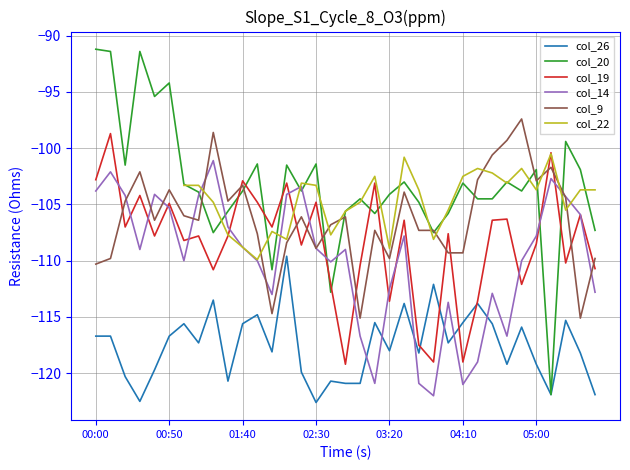

At how many categories does at least one series exceed -107?

33